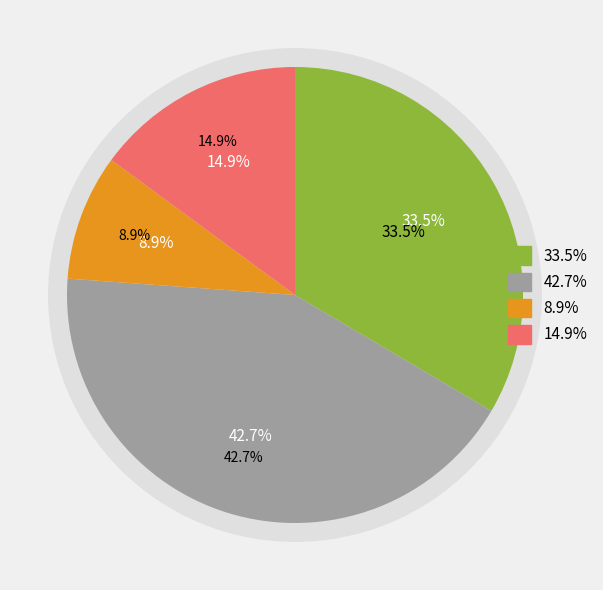

Do Hárs és Ostorfák permetezése and Platánfák permetezése together represent more than half of the pie?

No